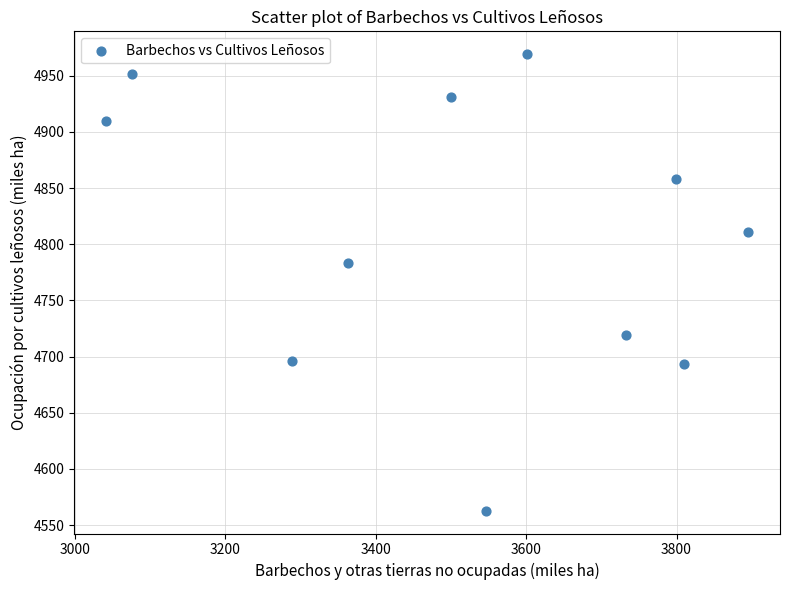

What is the range of X values (max minus min)?

853.0